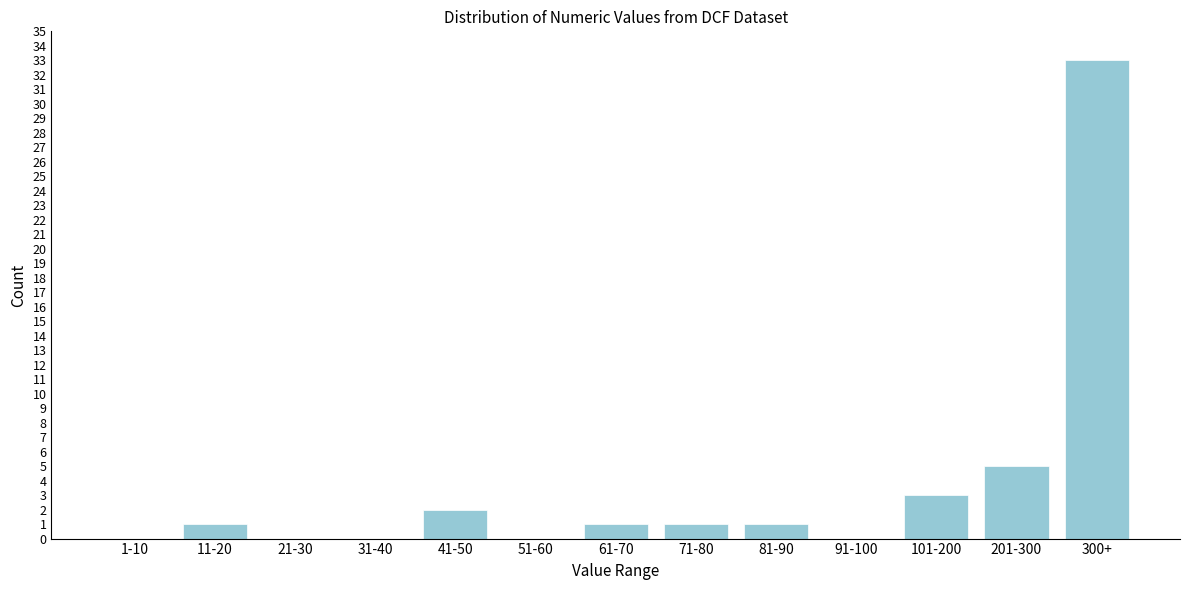

Reading left to right, list all the values displayed in this chart.

1-10=0	11-20=1	21-30=0	31-40=0	41-50=2	51-60=0	61-70=1	71-80=1	81-90=1	91-100=0	101-200=3	201-300=5	300+=33